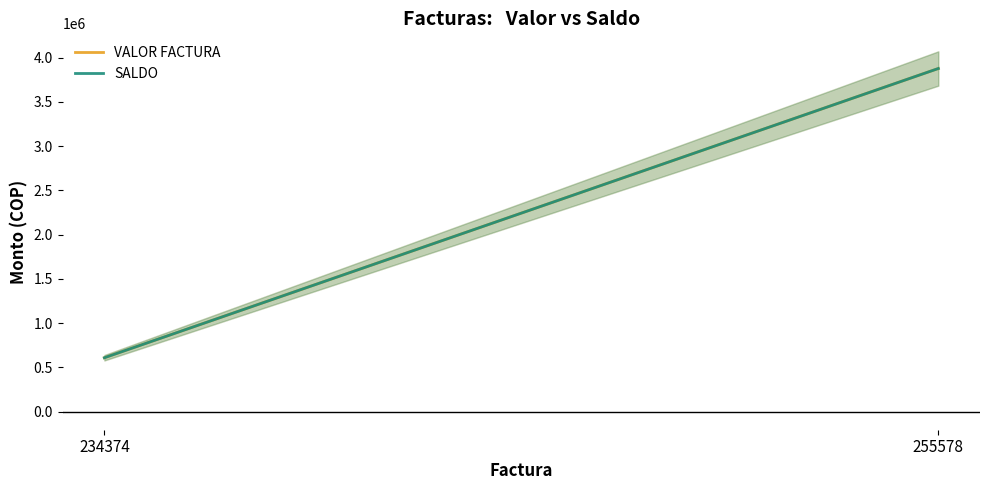

At which label does VALOR FACTURA reach its minimum?

234374